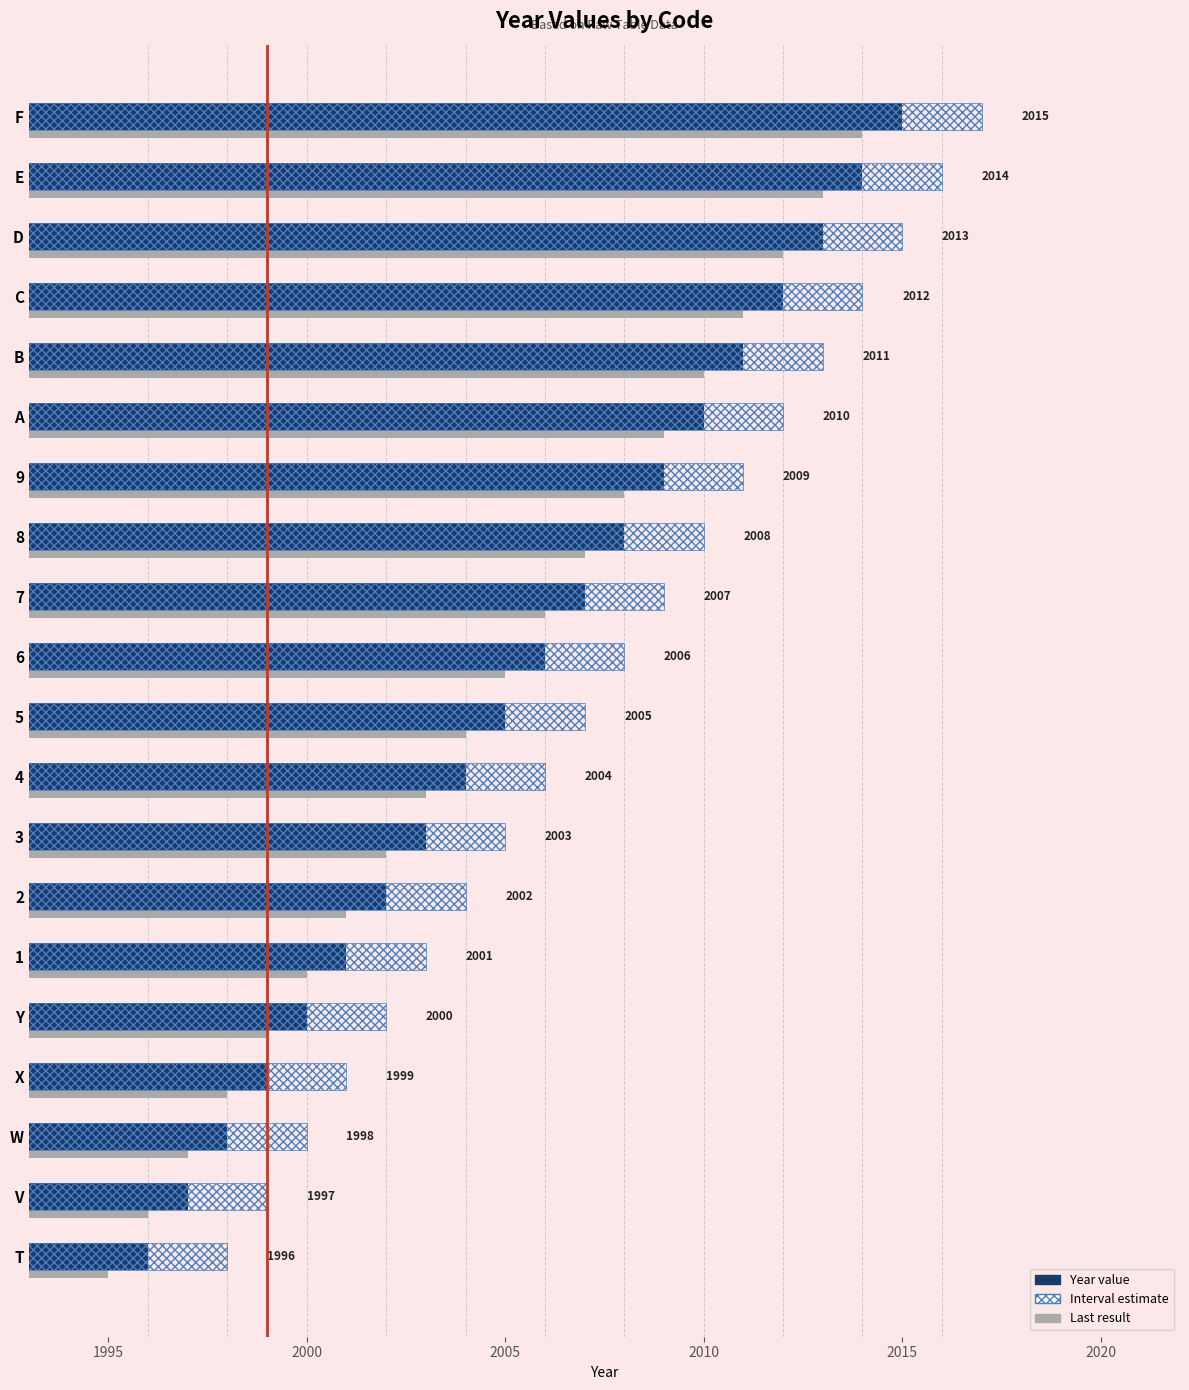

Reading left to right, what are all the values shown in this chart?

1996	1997	1998	1999	2000	2001	2002	2003	2004	2005	2006	2007	2008	2009	2010	2011	2012	2013	2014	2015